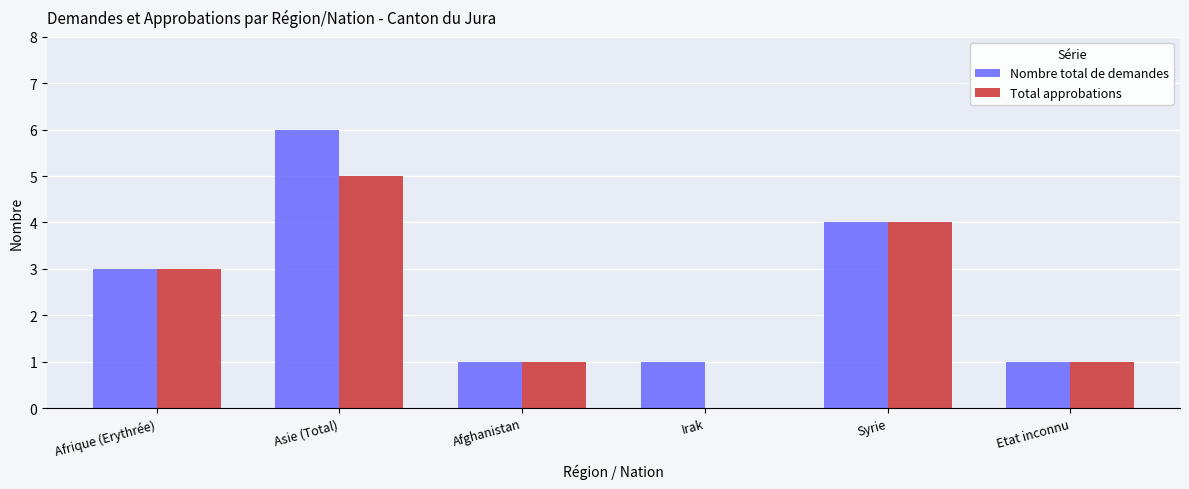

At which category does the chart reach its peak across all series?

Asie (Total)